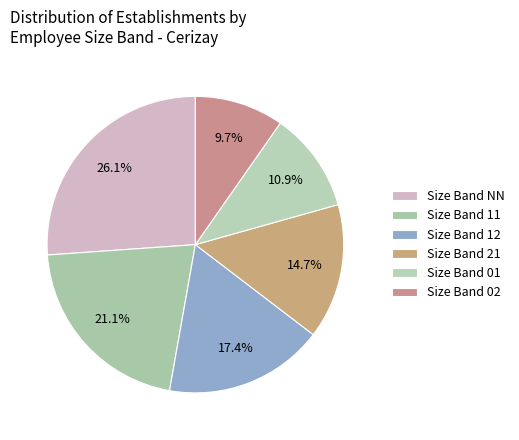

Count the number of slices in the pie.

6